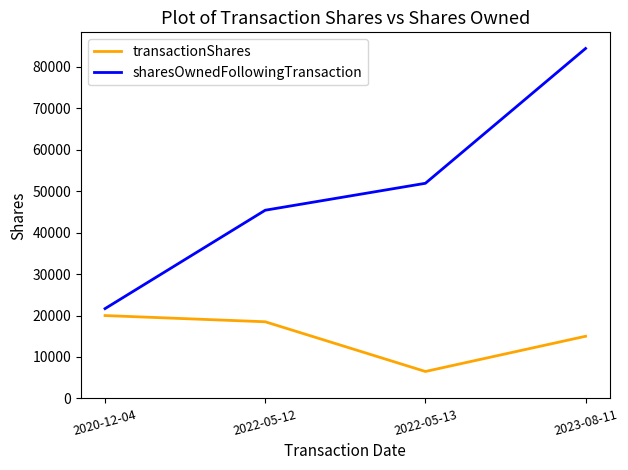

Which series changed the most between 2020-12-04 and 2022-05-12?

sharesOwnedFollowingTransaction